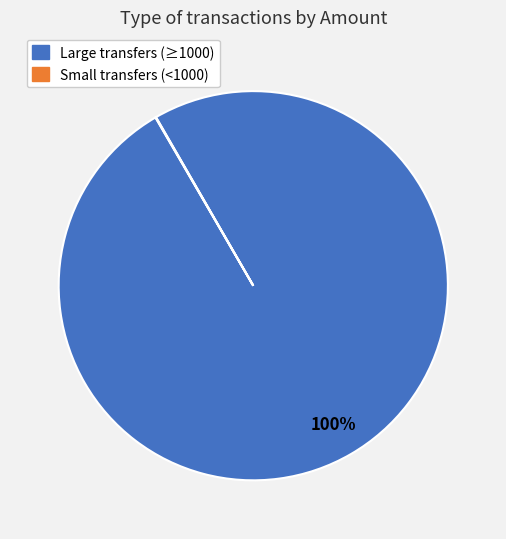

Is there a majority slice in this chart?

Yes